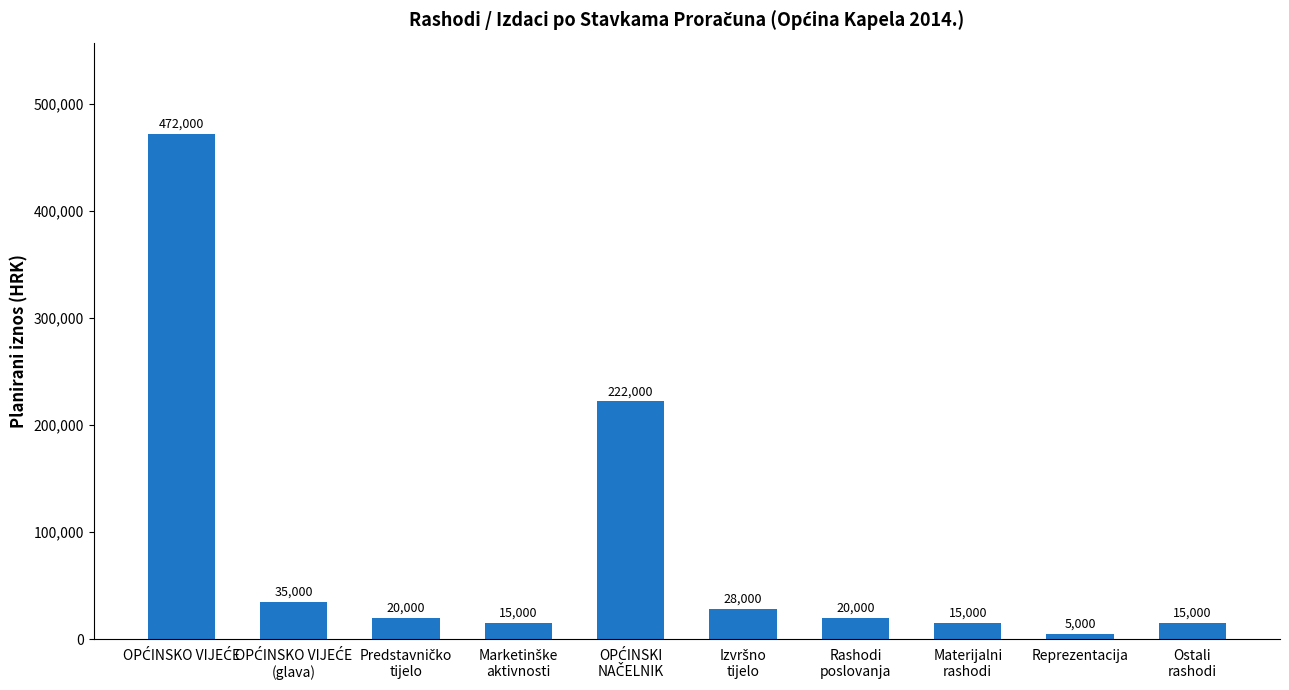

Reading right to left, list all the values displayed in this chart.

15000	5000	15000	20000	28000	222000	15000	20000	35000	472000